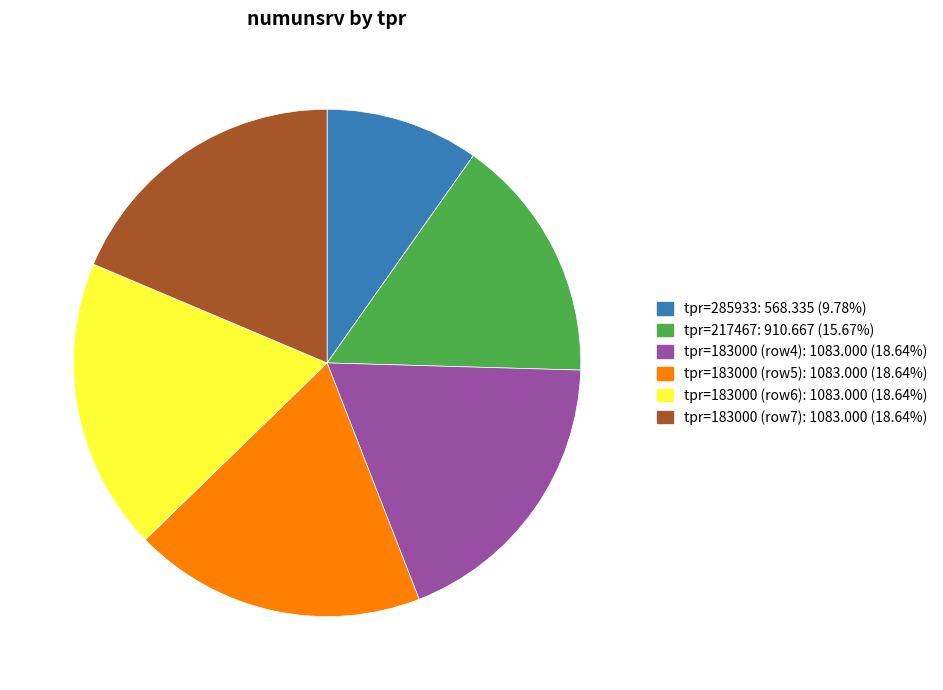

Does any single category account for the majority?

No